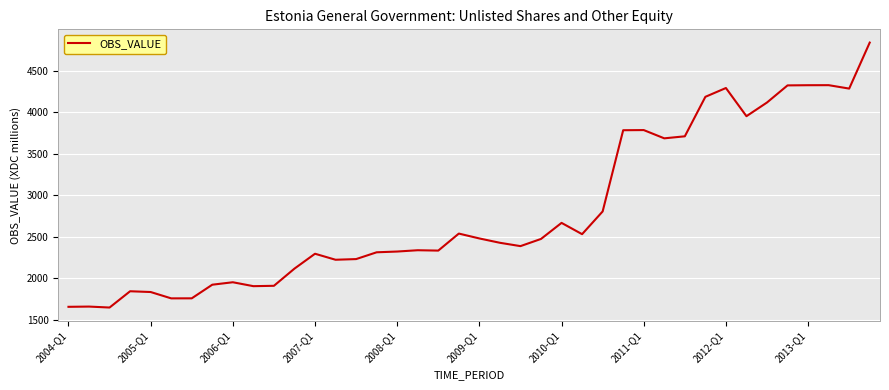

What is the difference between the maximum and minimum values?

3190.3